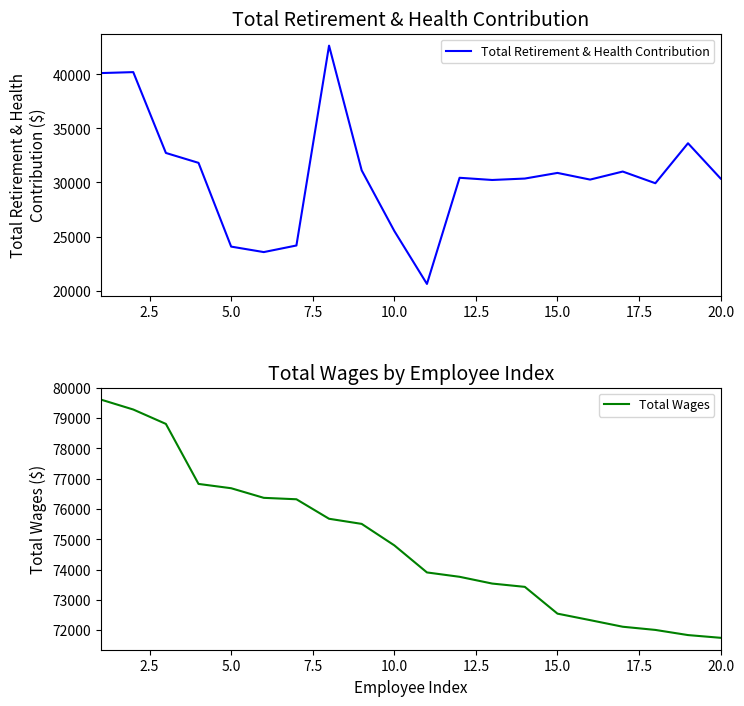

True or false: Total Wages and Total Retirement & Health Contribution cross at least once.

False